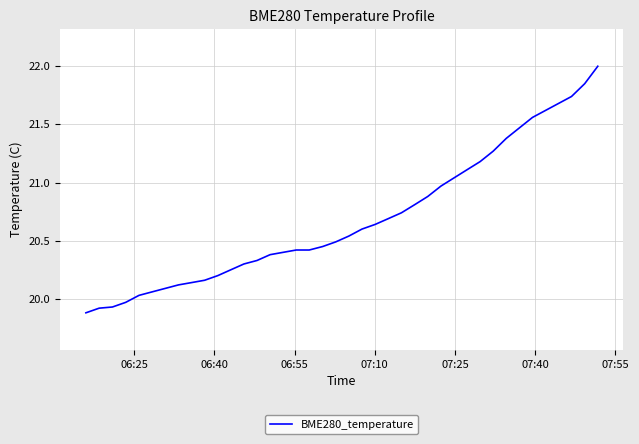

What is the difference between the maximum and minimum values?

2.1